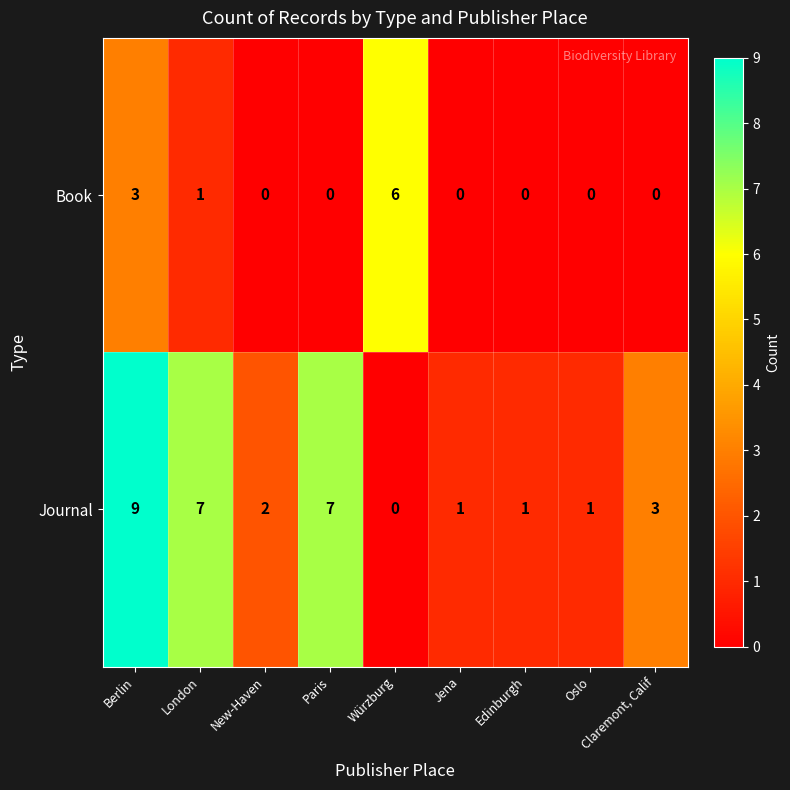

List the series in order of their overall mean, lowest first.

Book, Journal